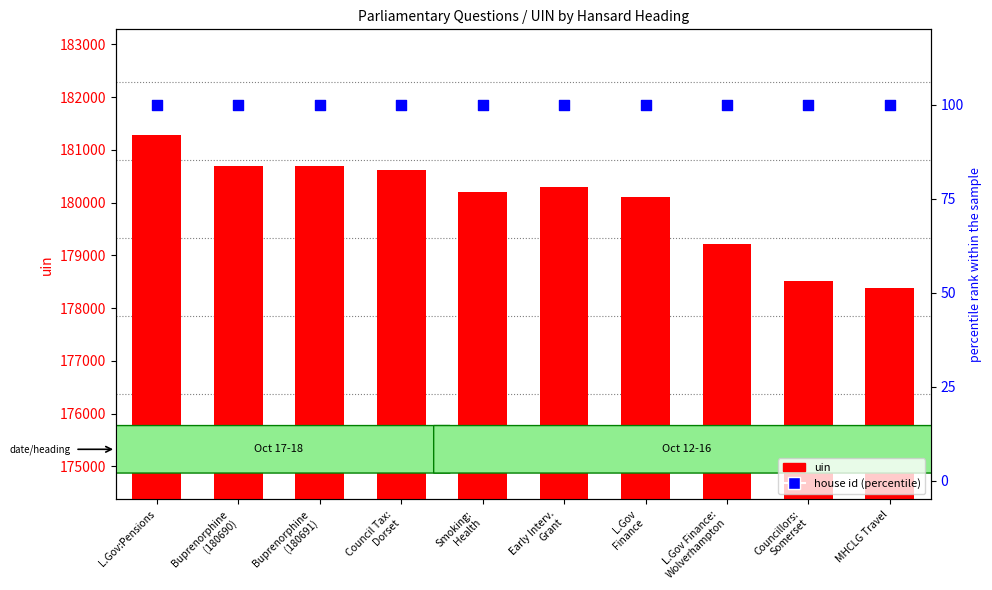

Which series reaches the minimum Y coordinate?

house id (percentile)